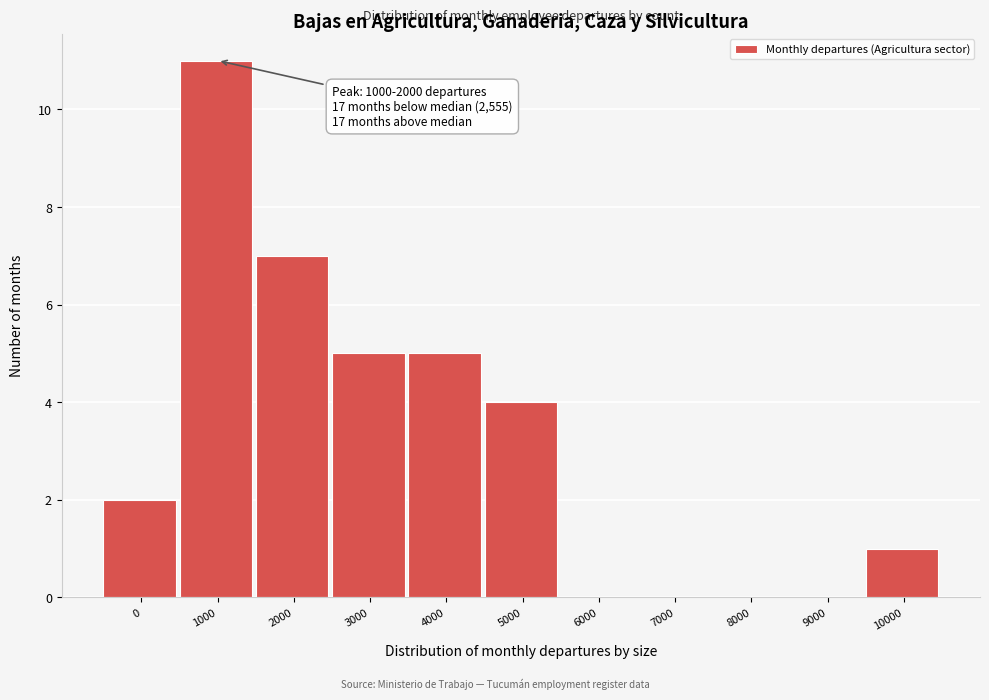

Reading left to right, transcribe all the data shown in this chart.

0=2	1000=11	2000=7	3000=5	4000=5	5000=4	6000=0	7000=0	8000=0	9000=0	10000=1